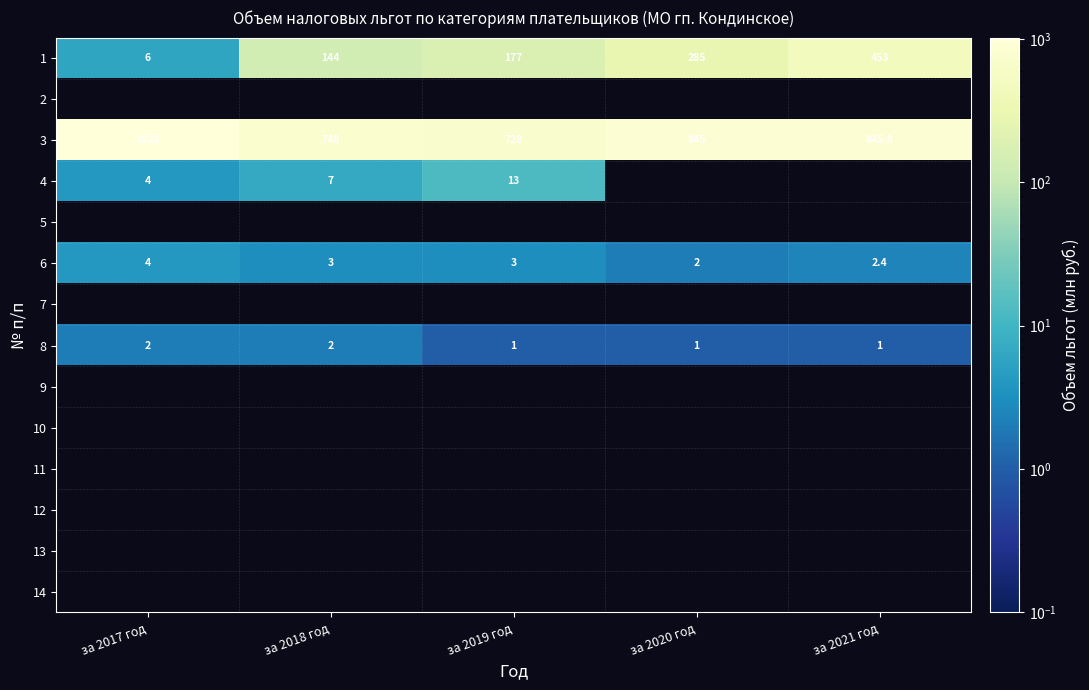

How many 6 values are between 2 and 3?

4